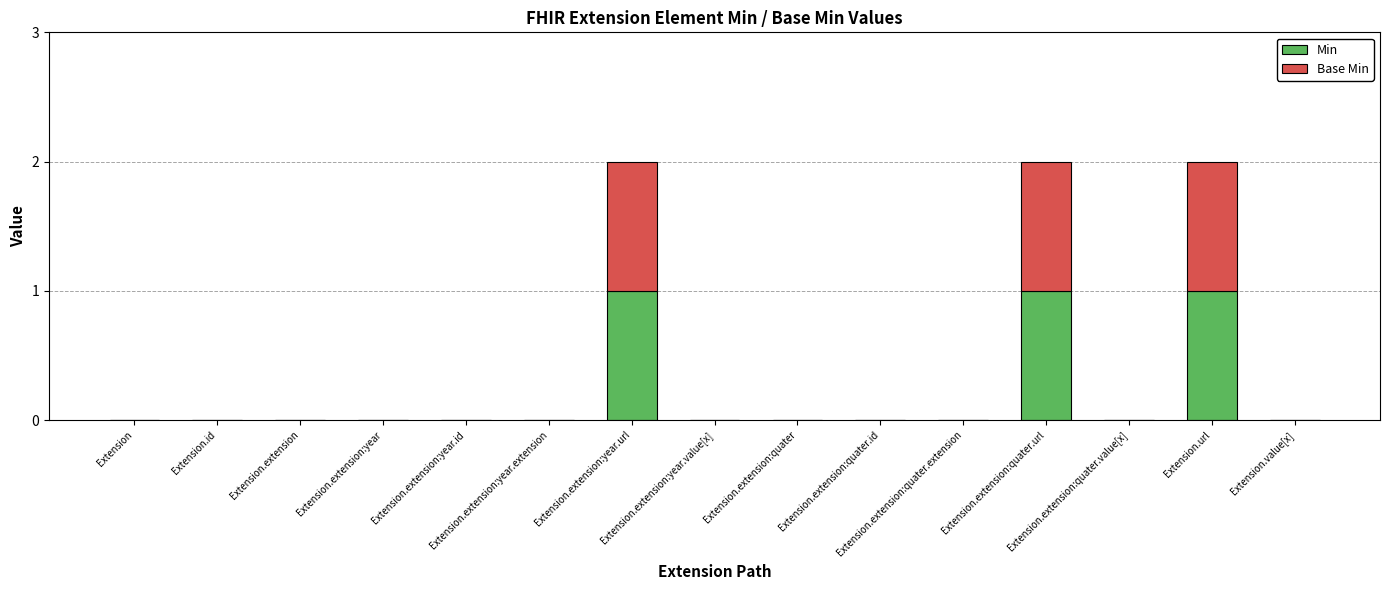

How many distinct data groups are displayed?

2